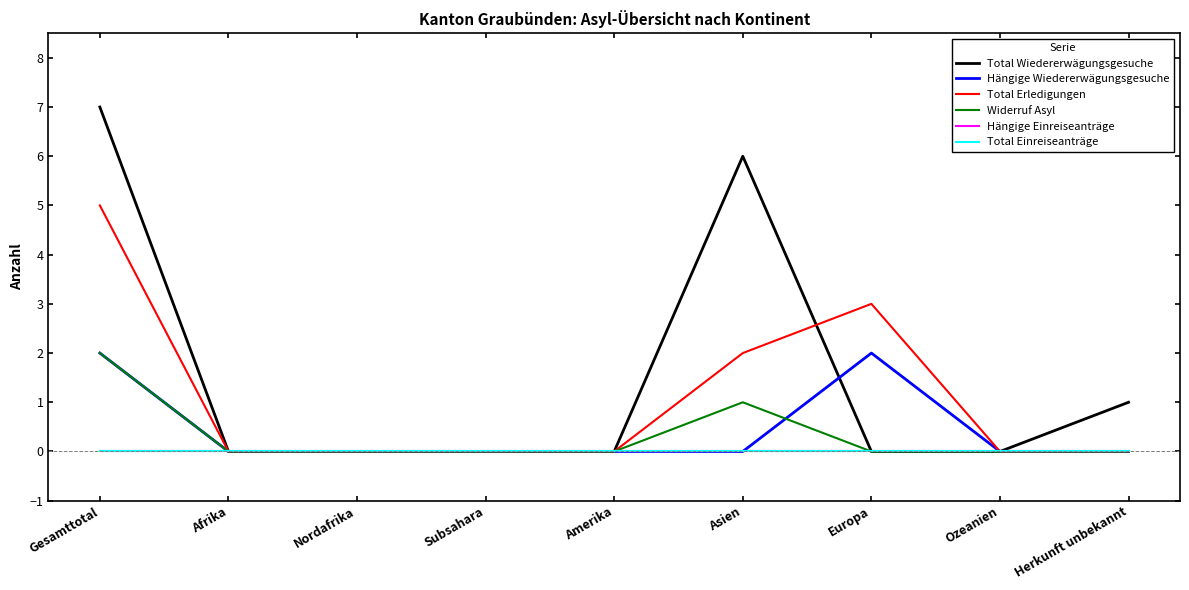

Does the chart have visible grid lines?

No